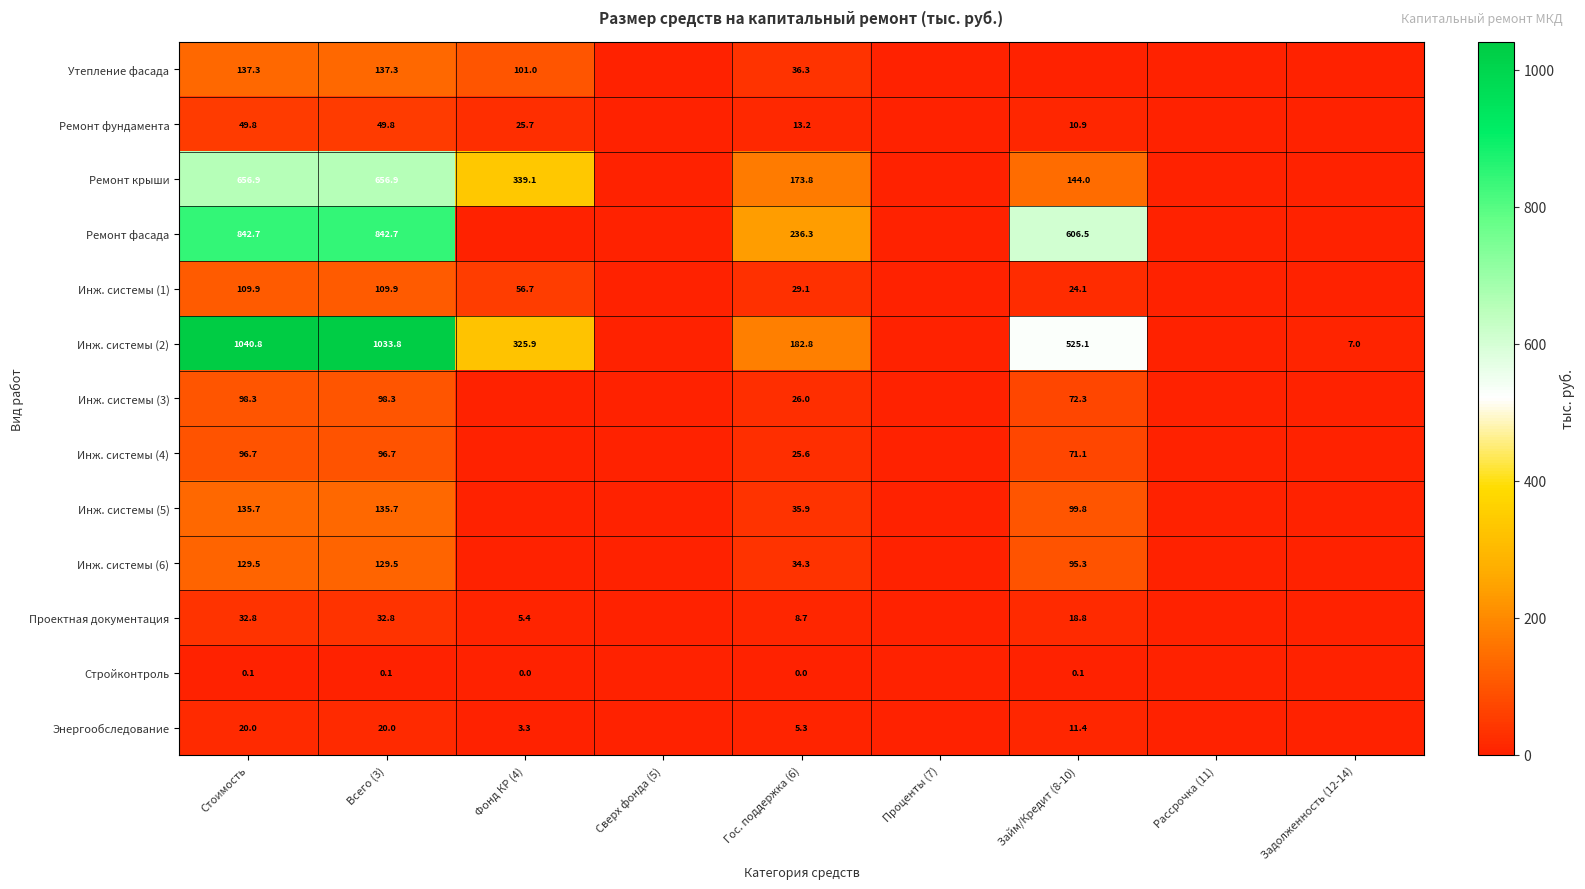

The value of Инж. системы (4) at Займ/Кредит (8-10) is 15.2. True or false?

False